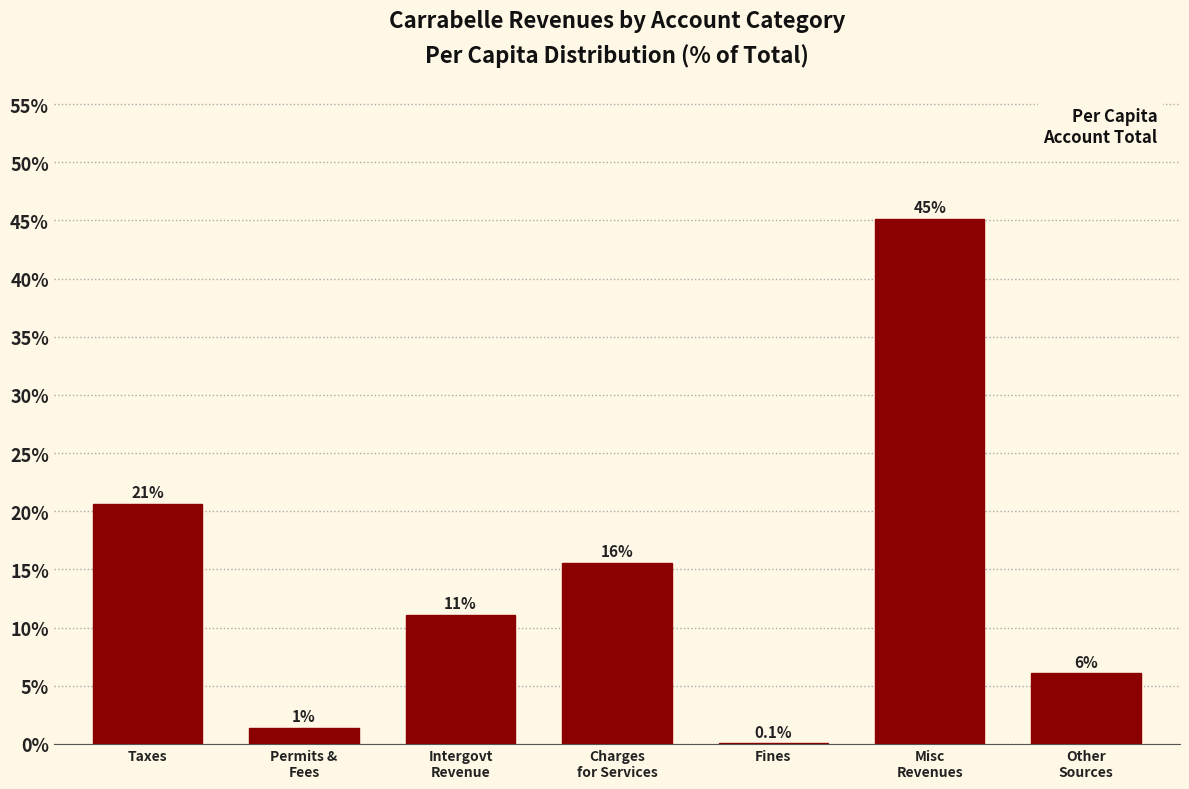

Are the bars horizontal?

No